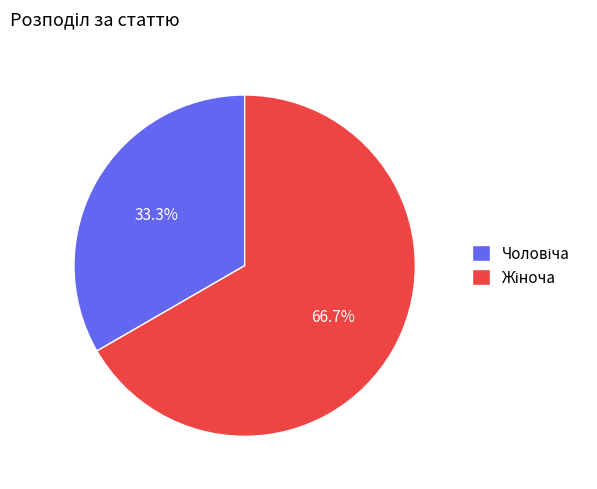

Is there a majority slice in this chart?

Yes